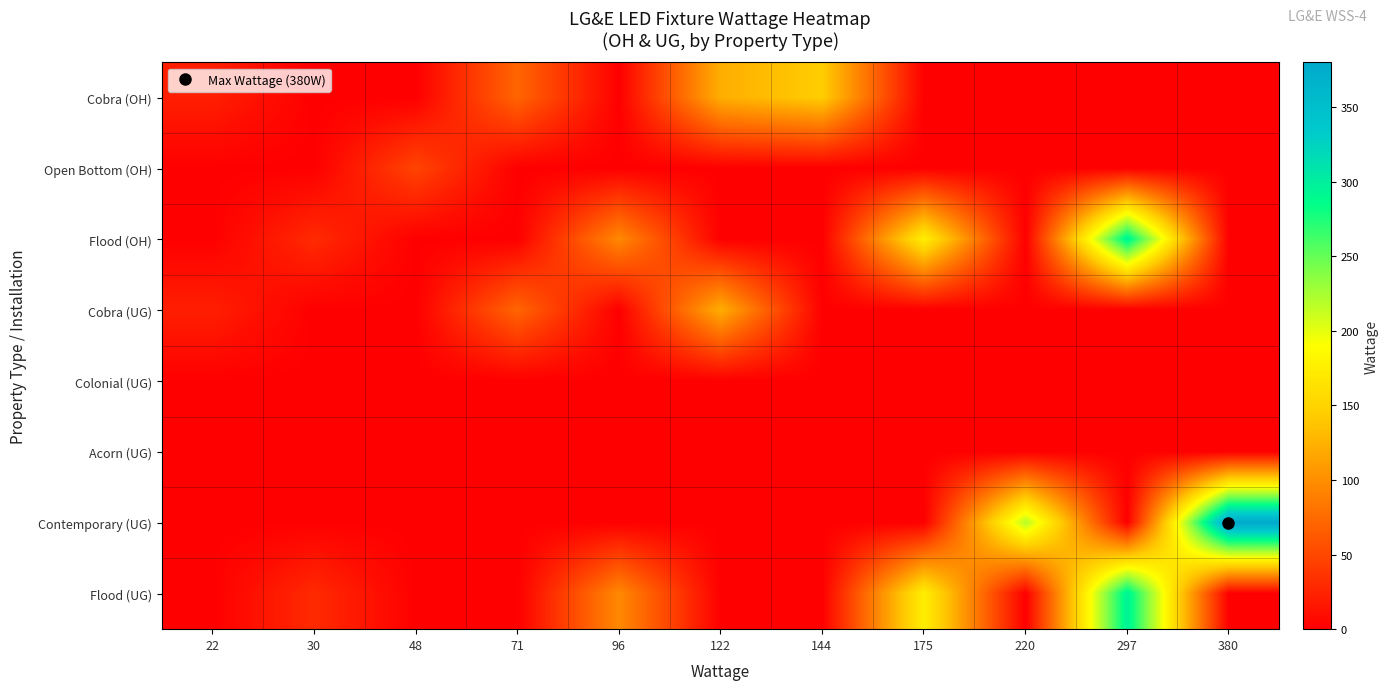

What is the spread (max minus min) of values at 144?

144